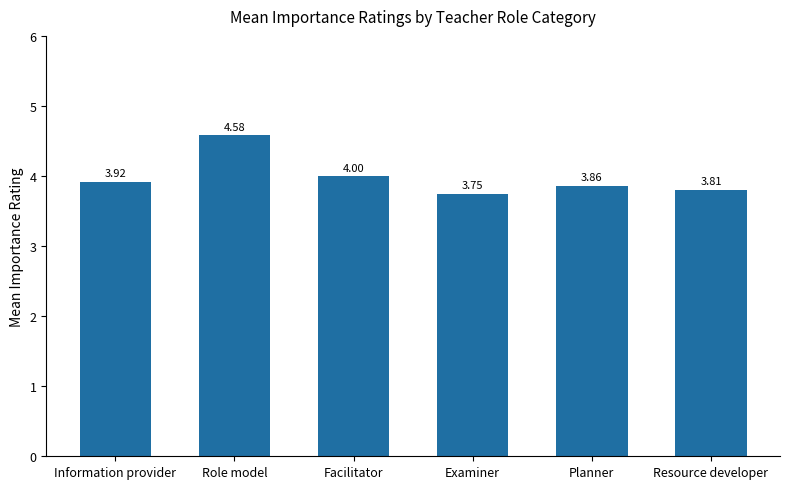

Rank the categories by value from highest to lowest.

Role model, Facilitator, Information provider, Planner, Resource developer, Examiner